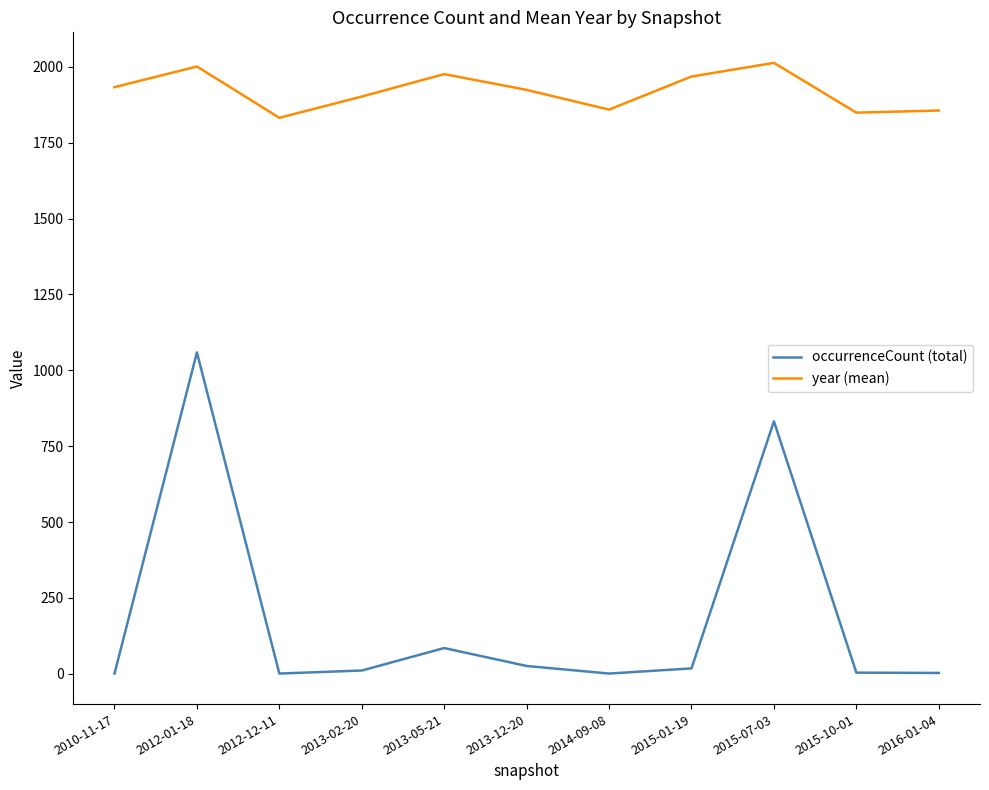

True or false: year (mean) and occurrenceCount (total) intersect in this chart.

False